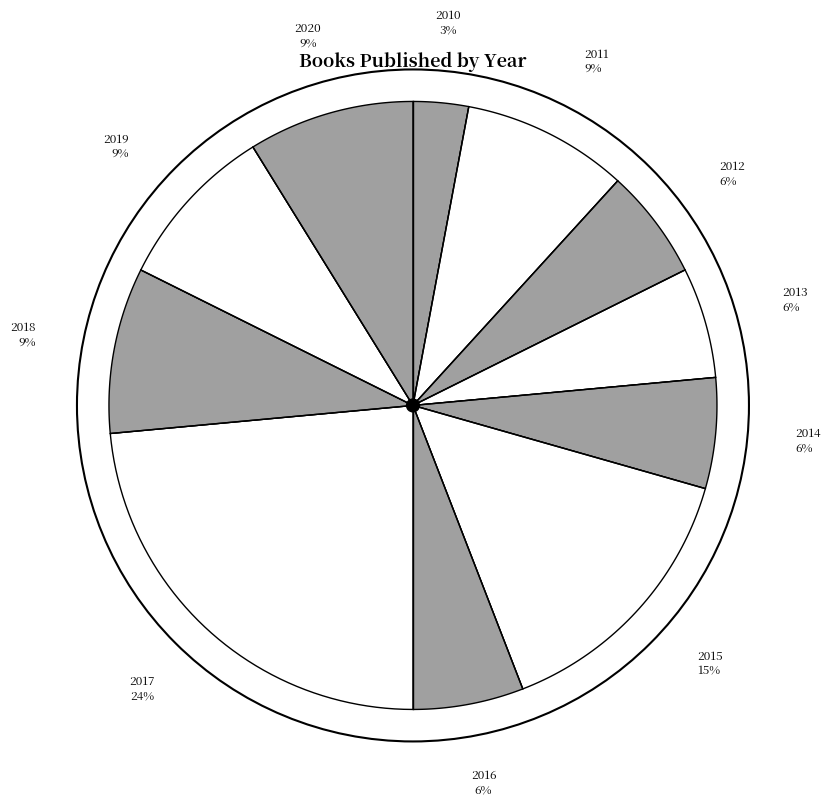

Which slice is the smallest?

2010